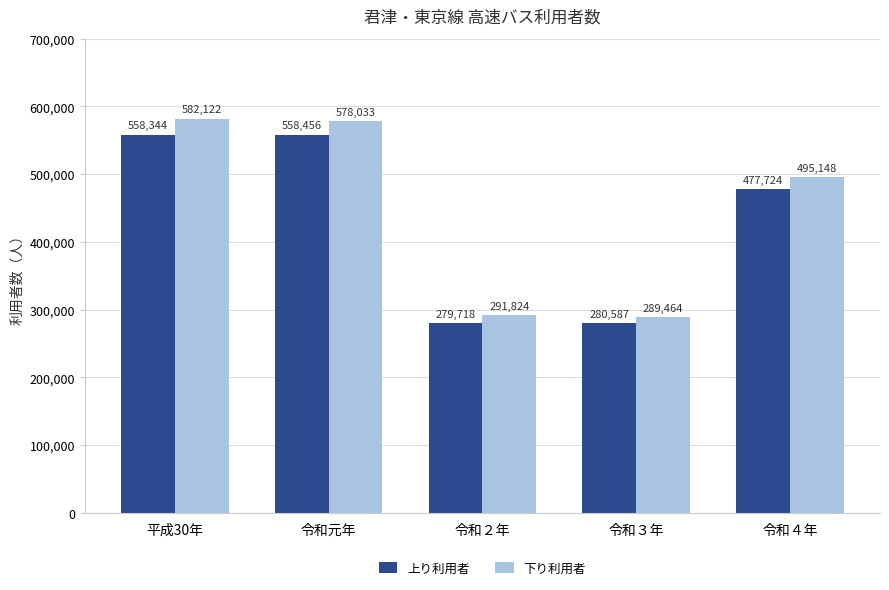

What is the sum of all 上り利用者 values?

2154829